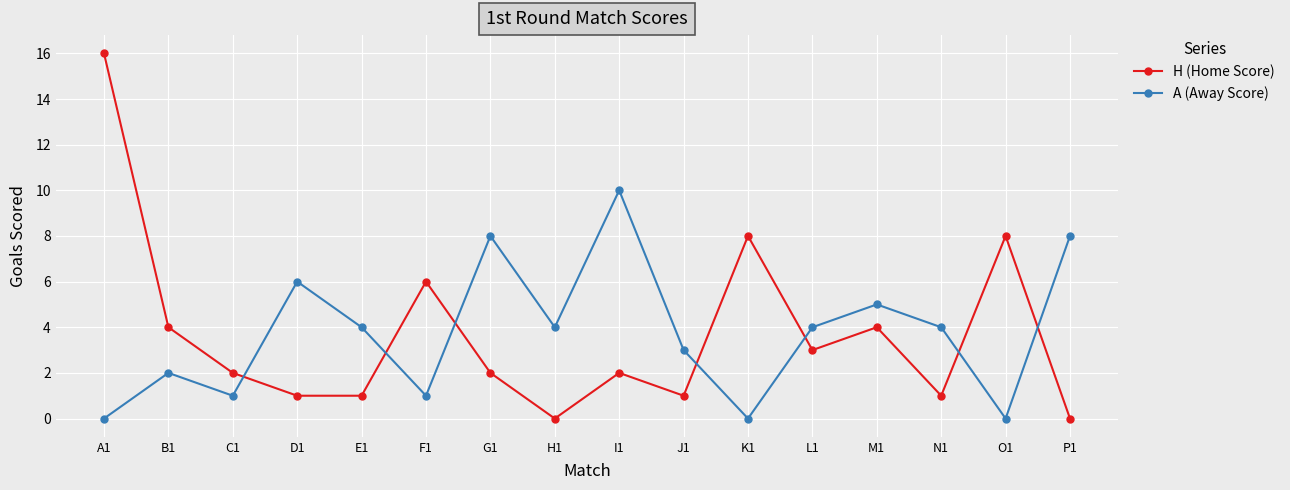

At which category is the sum across all series the highest?

A1